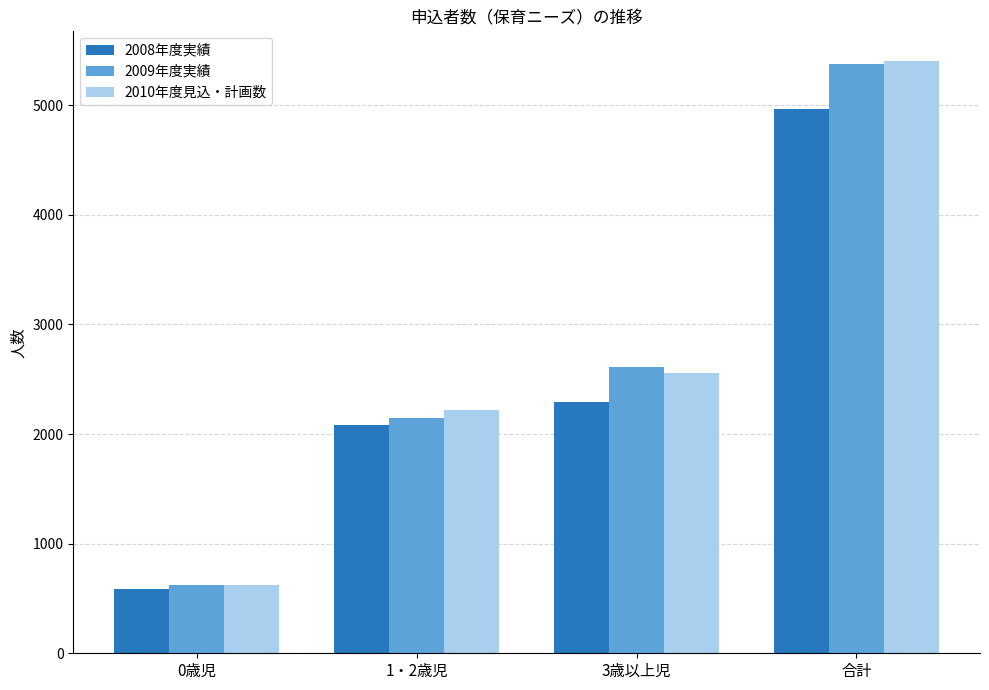

What is the maximum value shown in the chart?

5404